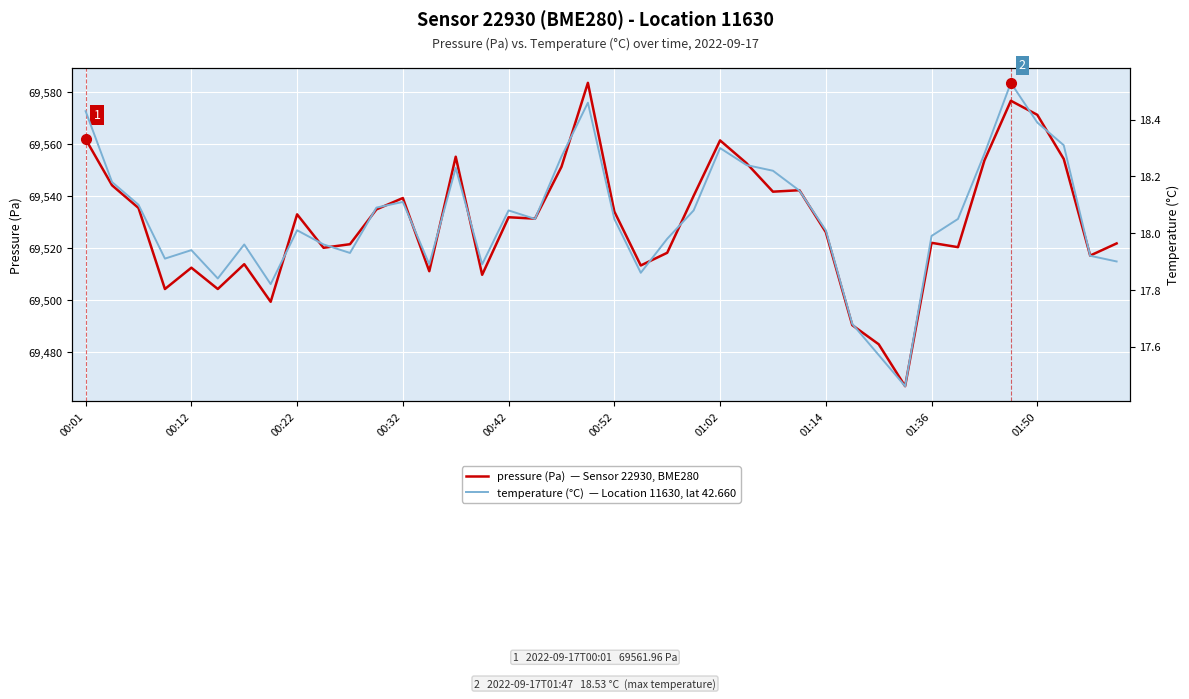

The pressure (Pa) series shows 18551.2 at 29. True or false?

False